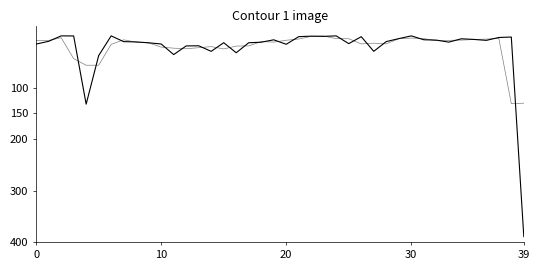

Reading left to right, list all the values displayed in this chart.

balance_kNIS: 15.9	10.5	0.0	0.1	132.3	38.2	0.0	11.1	11.7	13.4	15.7	36.2	19.5	19.2	29.9	13.2	32.7	13.3	12.3	7.6	16.3	1.5	0.5	0.9	0.0	15.0	1.6	29.9	11.0	5.3	0.0	7.5	8.2	12.1	5.6	6.9	8.7	3.1	2.2	388.9
balance_kNIS (smoothed): 8.8	8.8	3.5	44.1	56.9	56.8	16.5	7.6	12.1	13.6	21.8	23.8	25.0	22.9	20.8	25.3	19.7	19.4	11.1	12.0	8.5	6.1	1.0	0.5	5.3	5.5	15.5	14.2	15.4	5.5	4.3	5.2	9.3	8.6	8.2	7.1	6.2	4.7	131.4	130.4